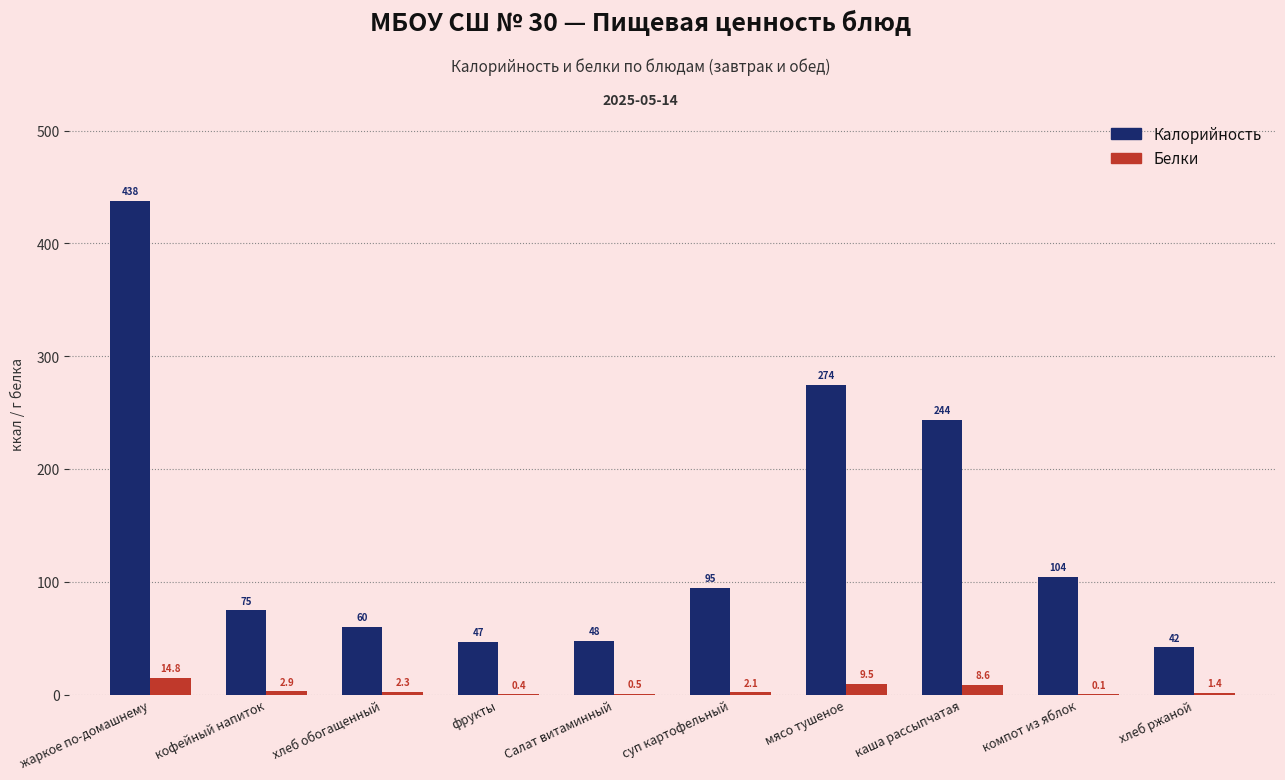

How many data points in Белки are above 2?

6